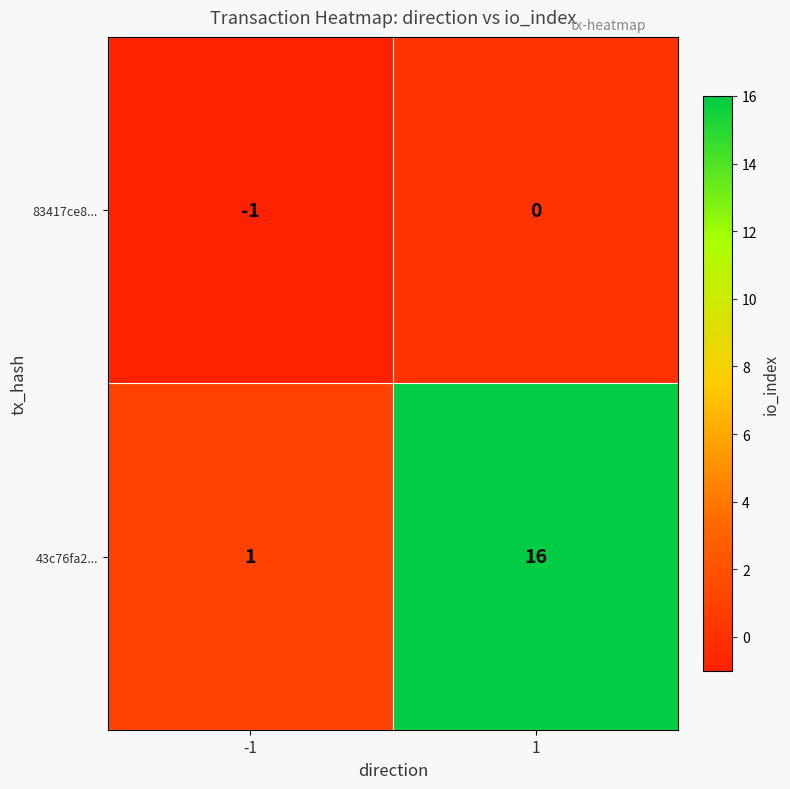

What is the difference between the maximum and minimum values in the 43c76fa2... series?

15